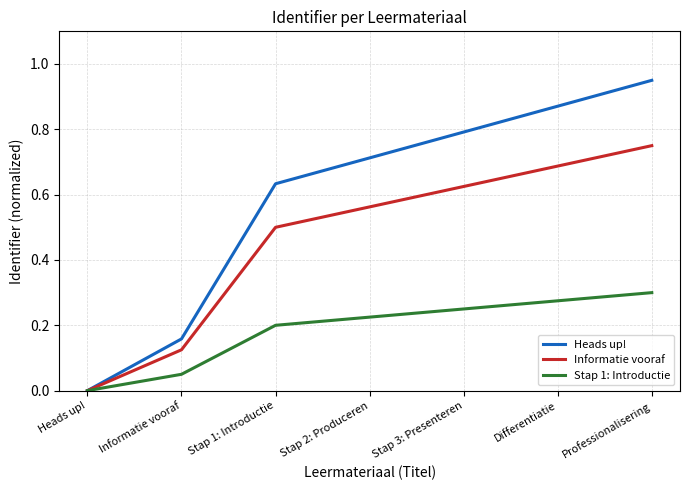

What is the sum of the Informatie vooraf values at Differentiatie and Stap 1: Introductie?

1.2